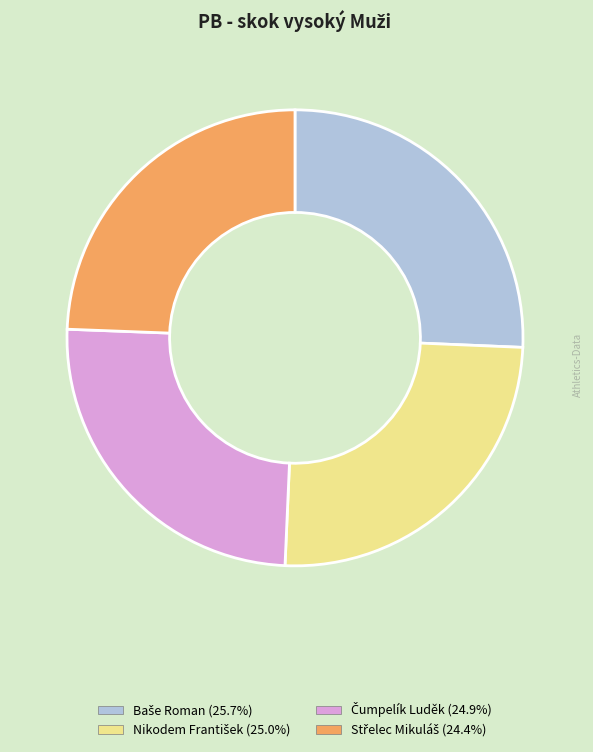

Is there a majority slice in this chart?

No